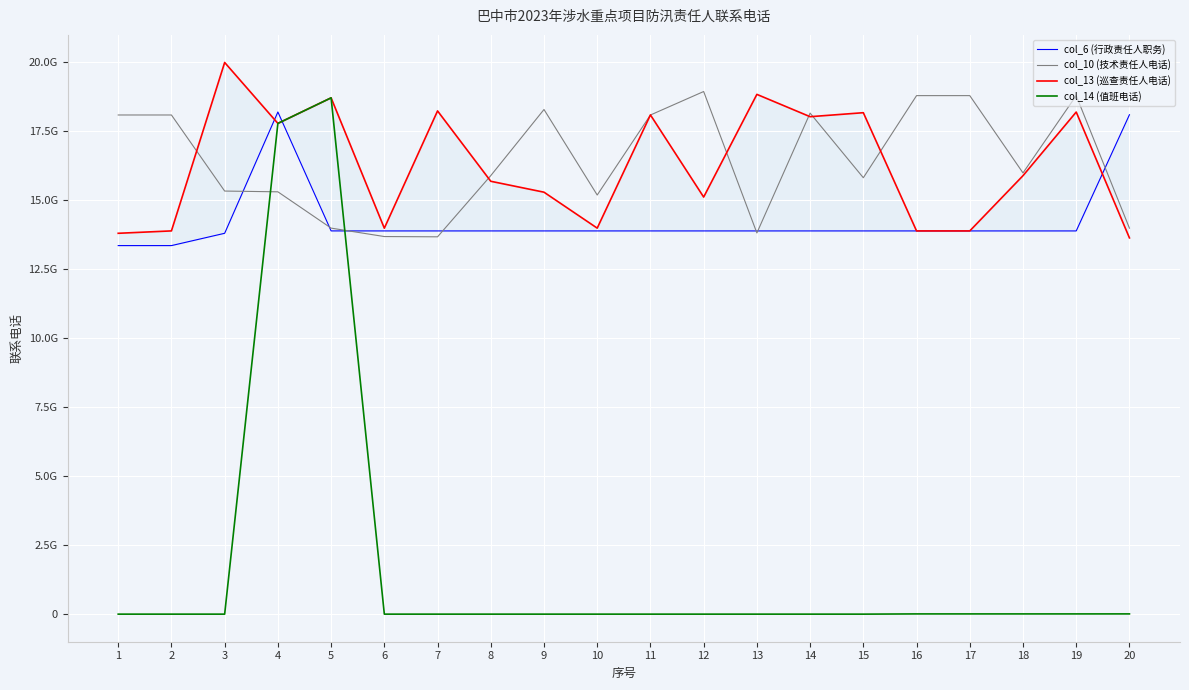

After their last crossing, which series has the higher values: col_6 (行政责任人职务) or col_10 (技术责任人电话)?

col_6 (行政责任人职务)